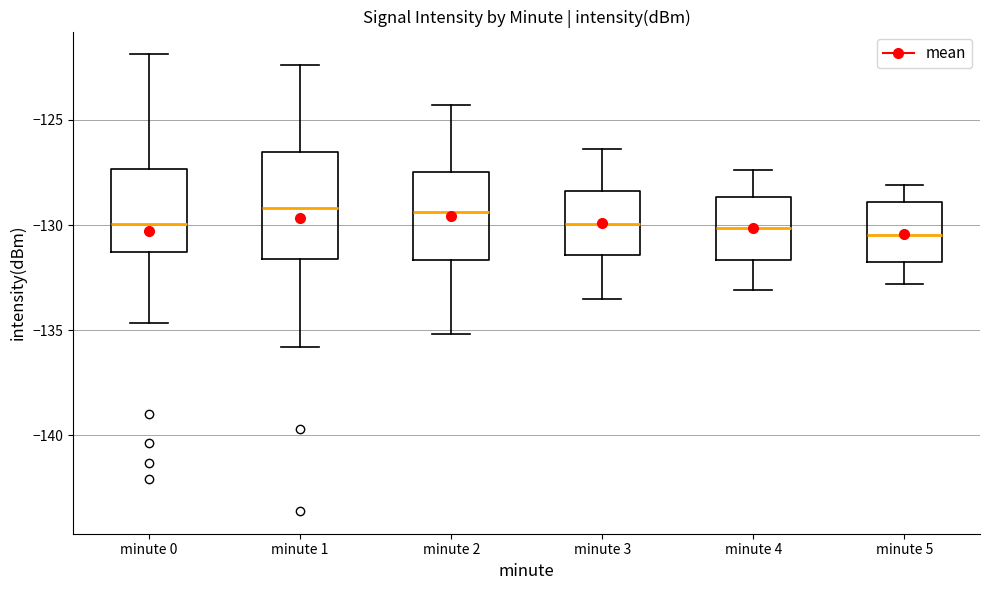

Reading left to right, transcribe this box plot: for each box, give where its median line is, the range the box spans, and where its two whiskers end, as read against the y-axis. The values are not printed on the chart, so give them approximately, as read against the axis.

minute 0: median -130.0, box -131.5 to -127.5, whiskers -134.5 to -122.0
minute 1: median -129.0, box -131.5 to -126.5, whiskers -136.0 to -122.5
minute 2: median -129.5, box -131.5 to -127.5, whiskers -135.0 to -124.5
minute 3: median -130.0, box -131.5 to -128.5, whiskers -133.5 to -126.5
minute 4: median -130.0, box -131.5 to -128.5, whiskers -133.0 to -127.5
minute 5: median -130.5, box -132.0 to -129.0, whiskers -133.0 to -128.0